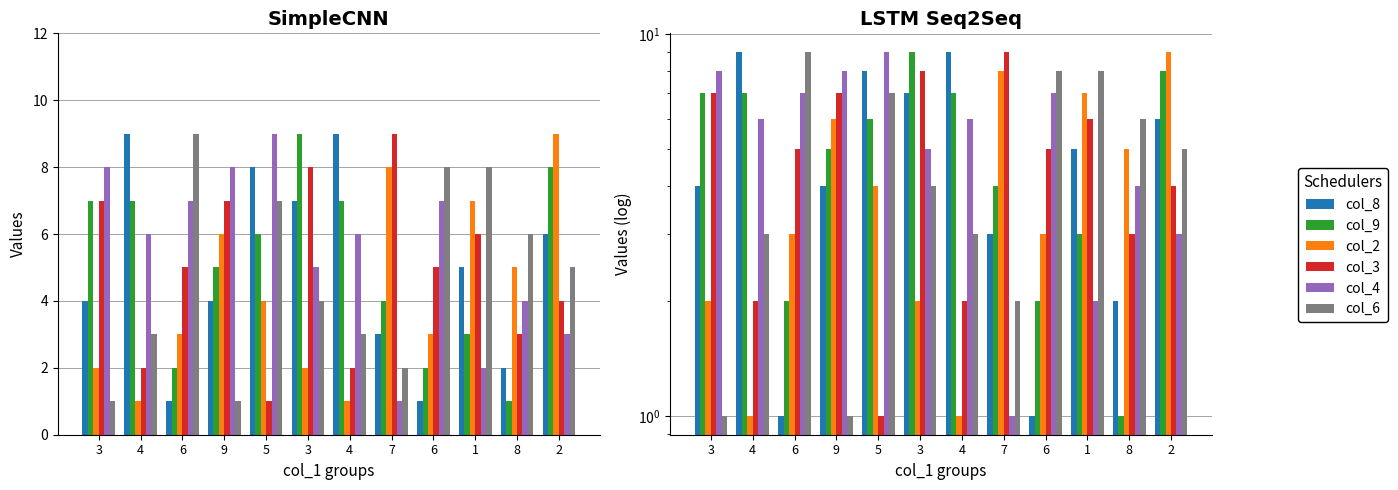

What is the difference between the highest and lowest values at 6?

8